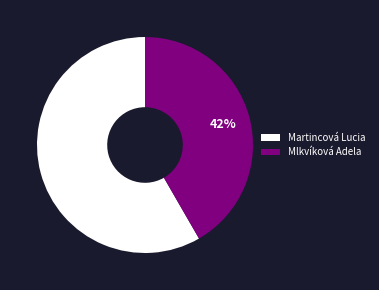

How many slices are in this pie chart?

2